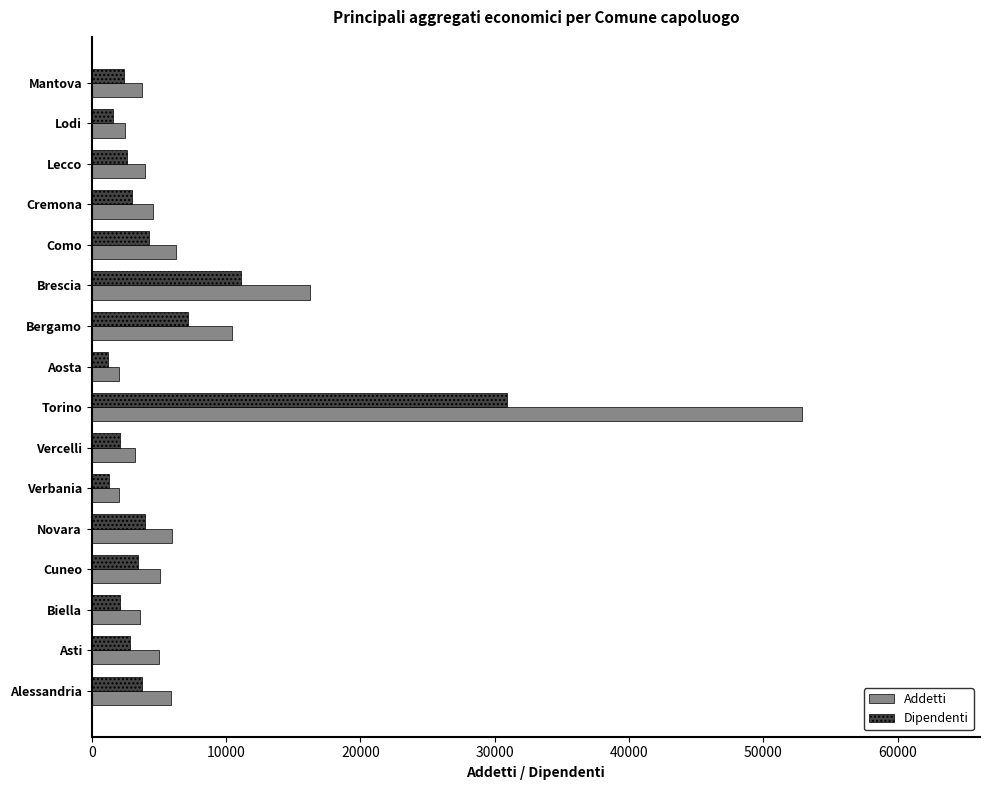

The Addetti series shows 2043 at Verbania. True or false?

True